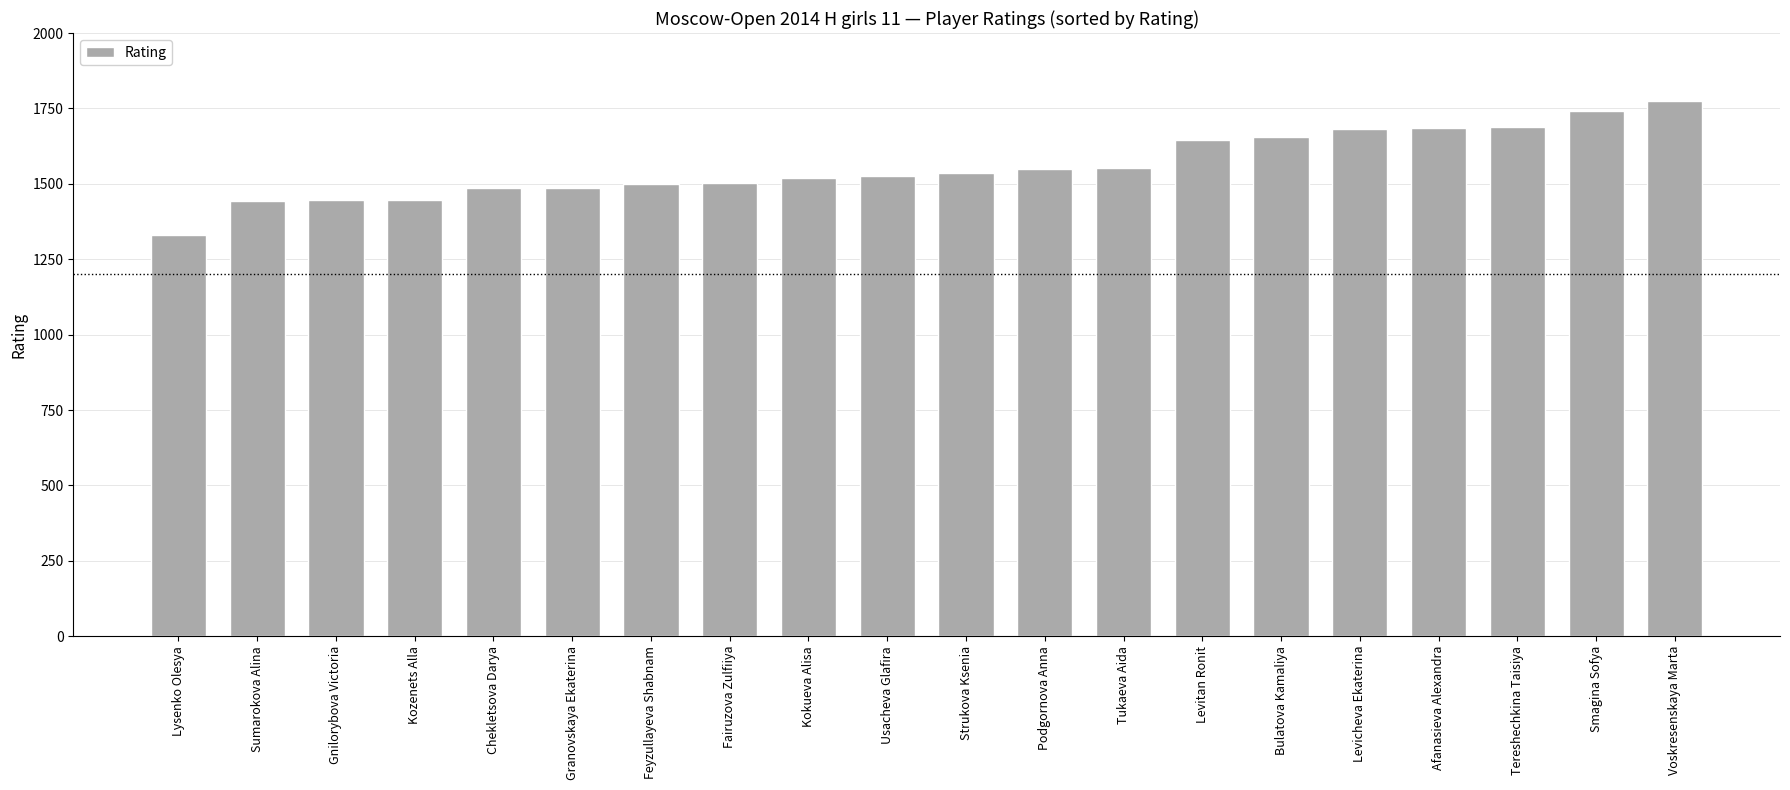

What is the value of the 6th bar from the left?

1487